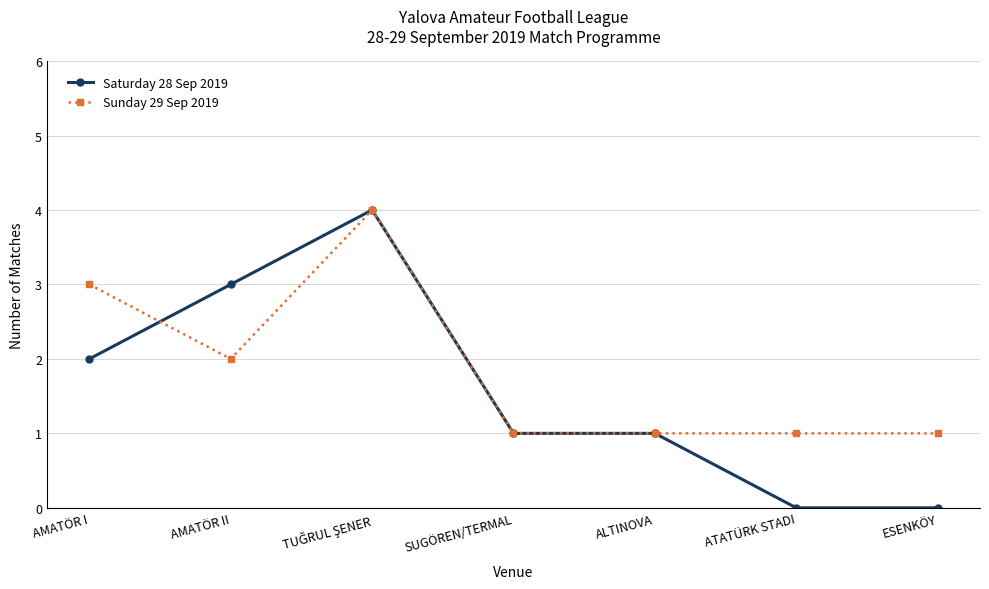

Rank the series by their average value, from lowest to highest.

Saturday 28 Sep 2019, Sunday 29 Sep 2019